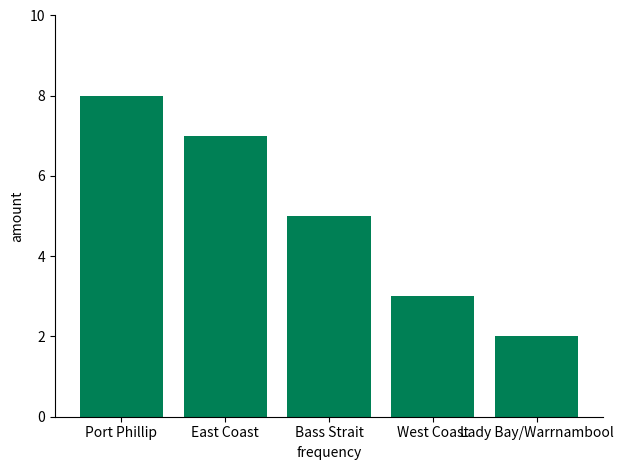

Reading right to left, what are all the values shown in this chart?

Lady Bay/Warrnambool=2	West Coast=3	Bass Strait=5	East Coast=7	Port Phillip=8